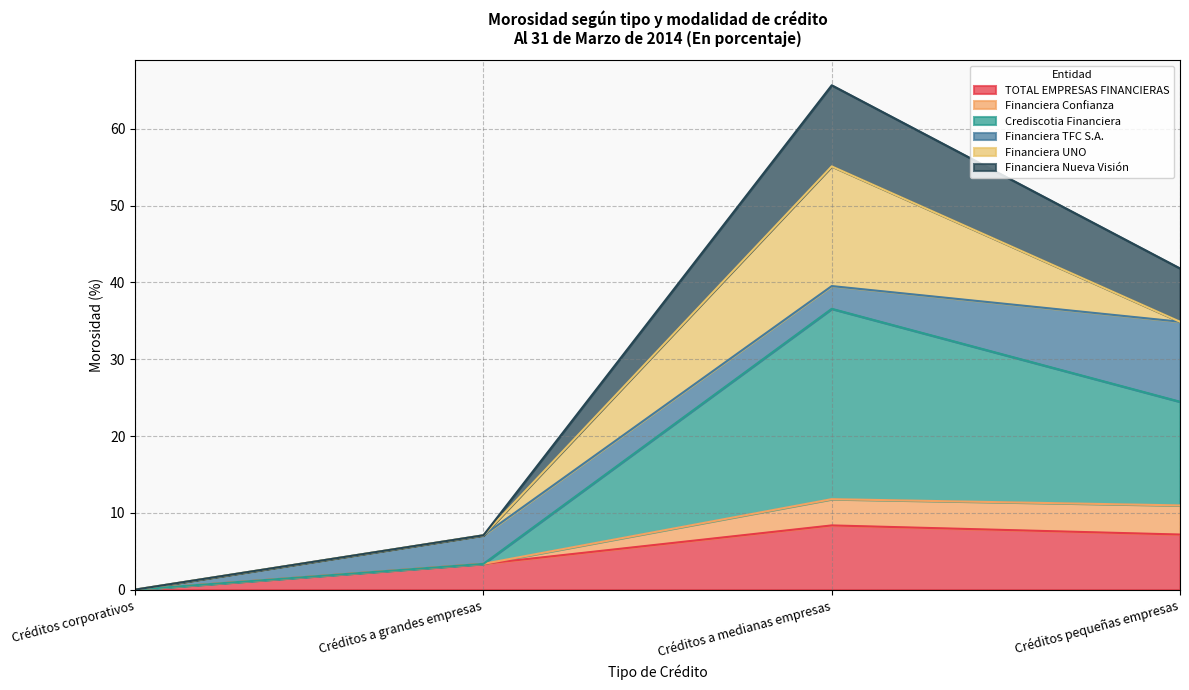

Does the chart have visible grid lines?

Yes